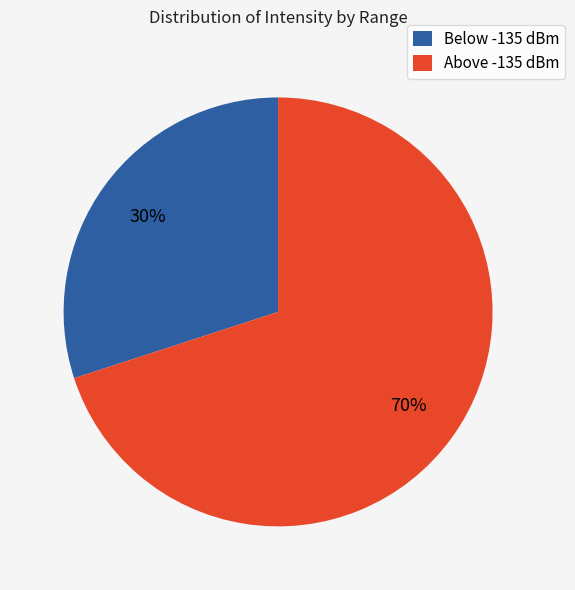

To the nearest percent, what is the difference between the largest and smallest slice percentages?

40%